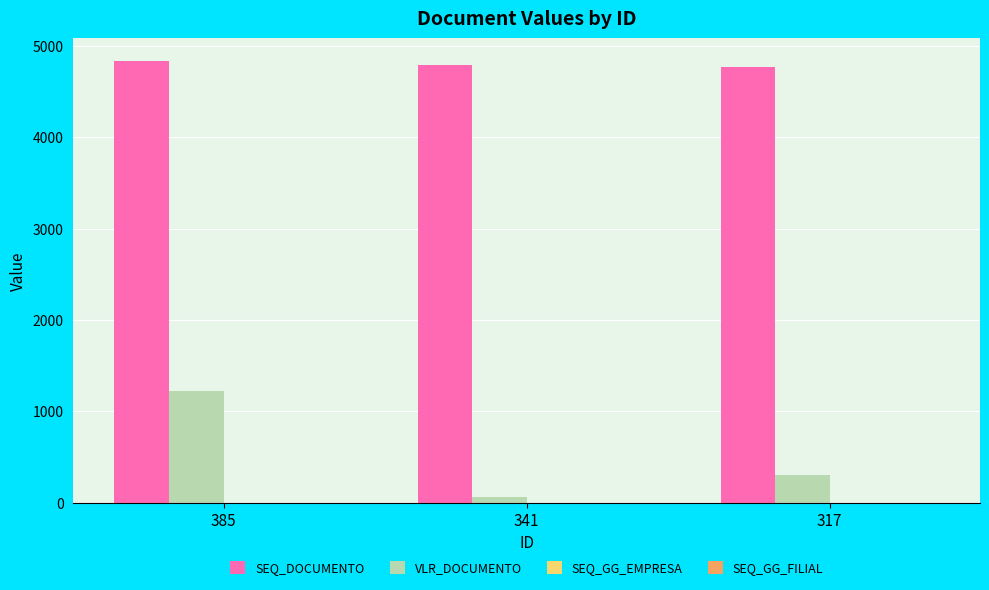

Which series changed the most between 385 and 341?

VLR_DOCUMENTO